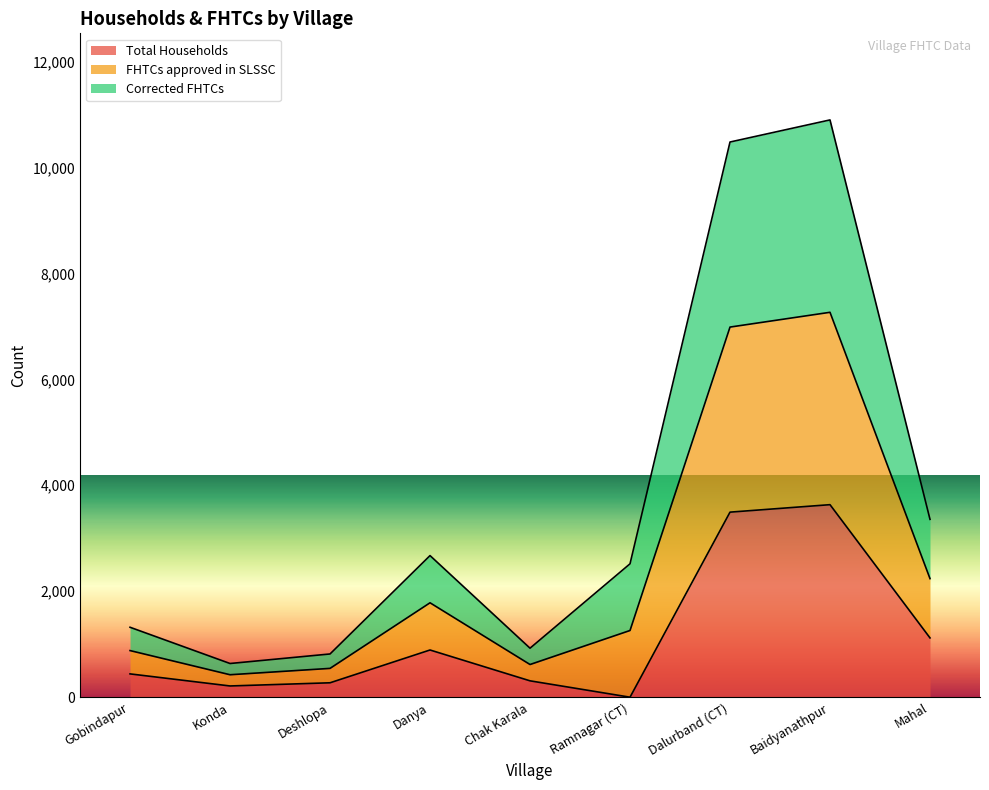

Which series has the largest total across all categories?

FHTCs approved in SLSSC